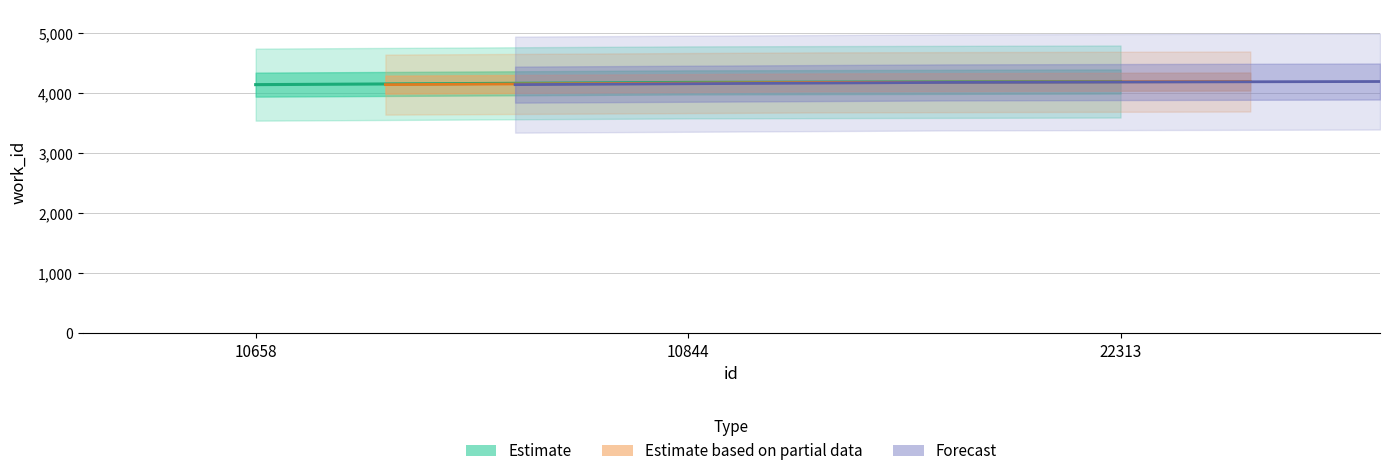

Reading left to right, what are all the values shown in this chart?

4141	4178	4193